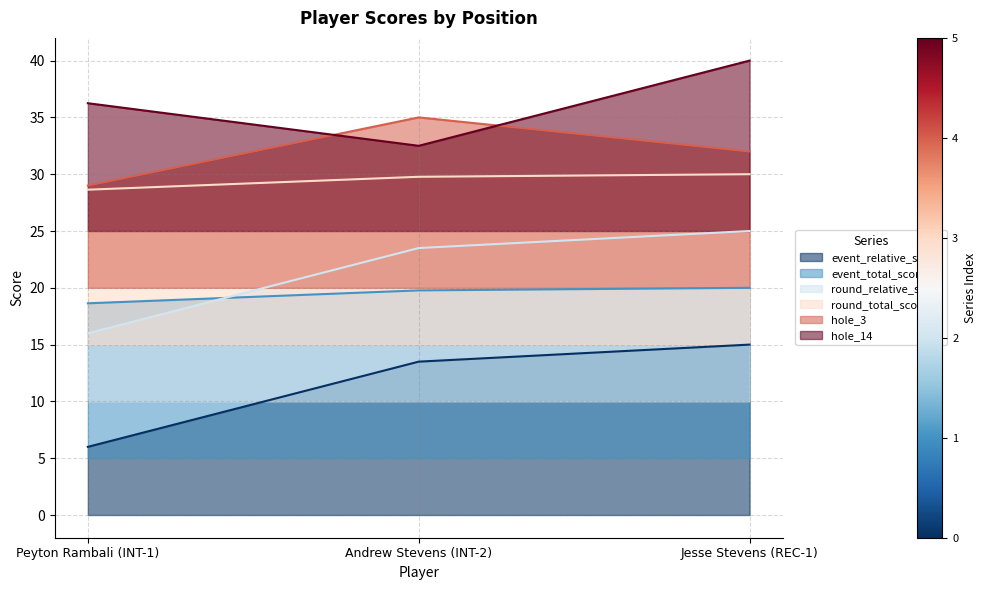

How many series are shown in this chart?

6